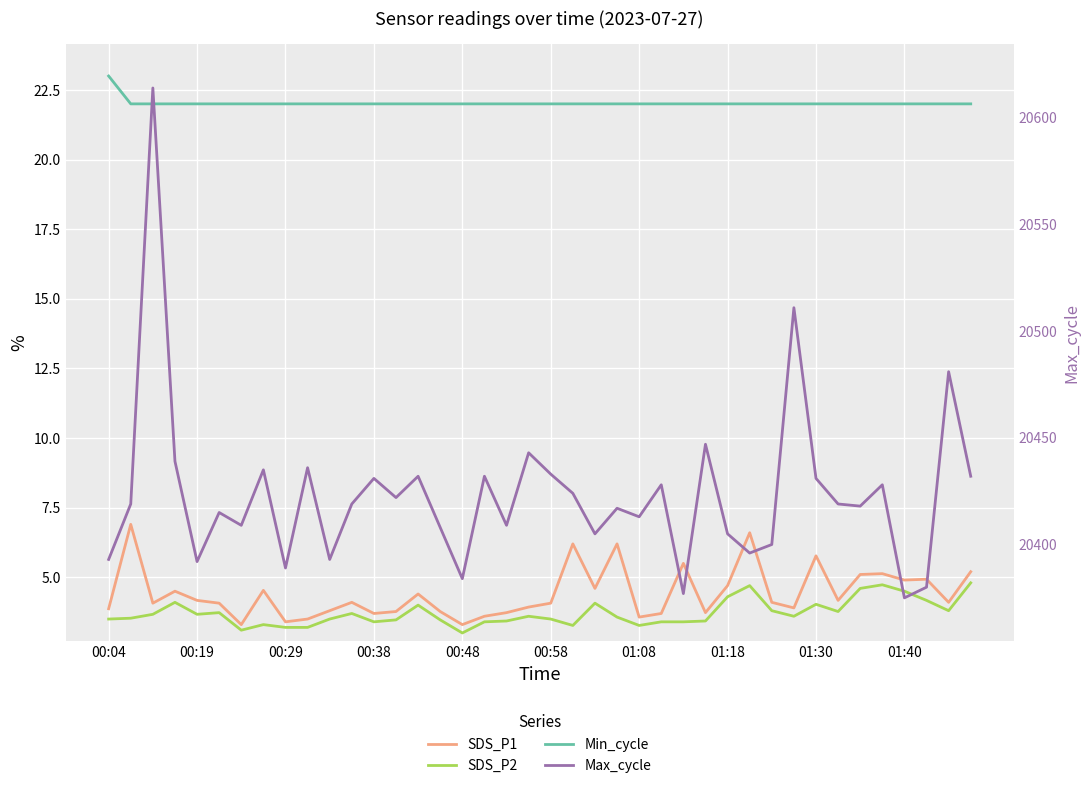

What is the spread (max minus min) of values at 27?

20443.6